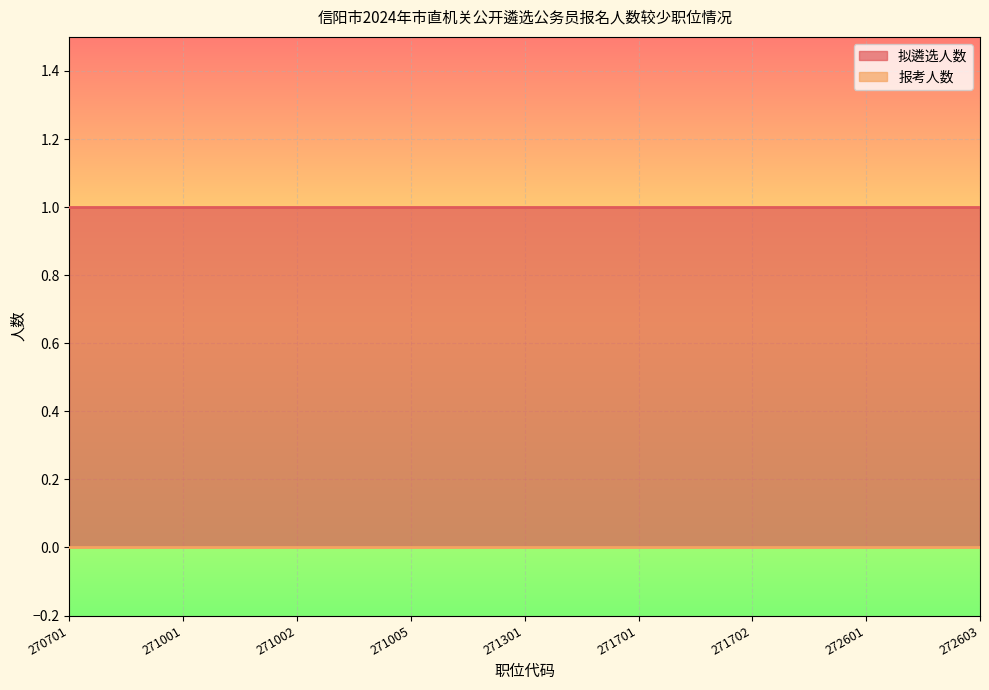

The value of 拟遴选人数 at 271301 is 1. True or false?

True